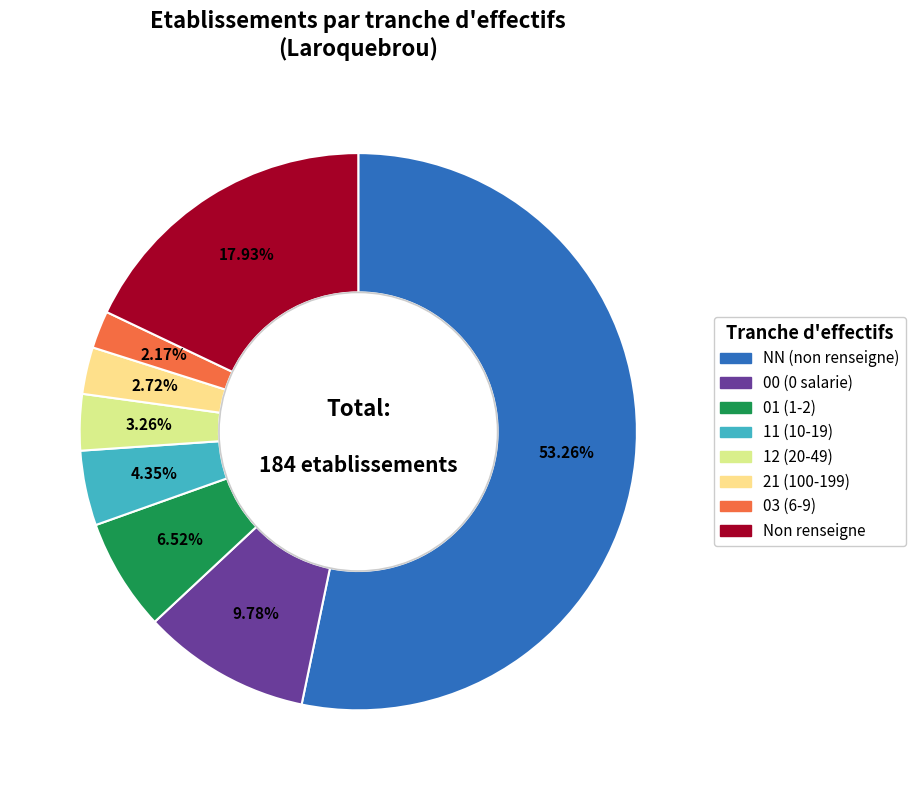

Count the number of slices in the pie.

8